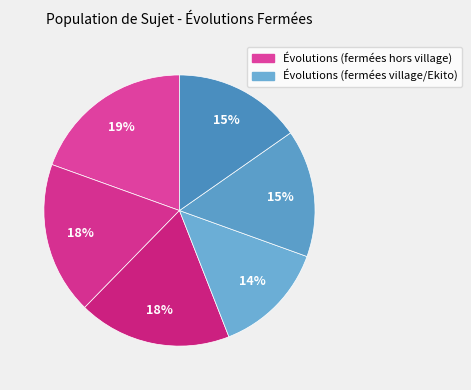

Count the number of slices in the pie.

6